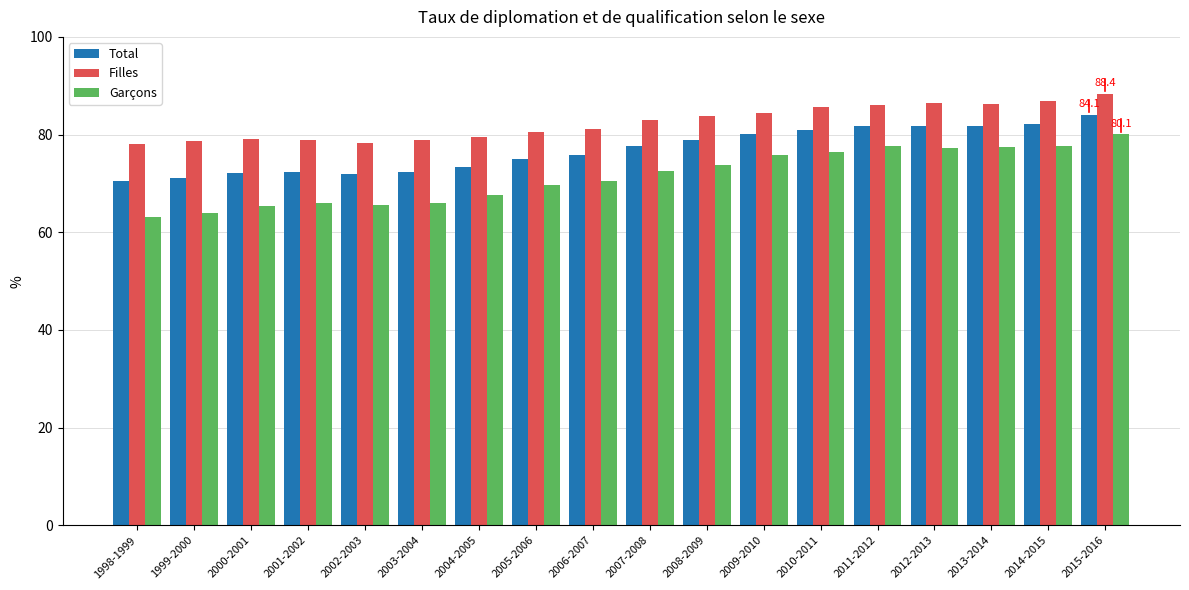

What are all the series names shown in the legend?

Total, Filles, Garçons